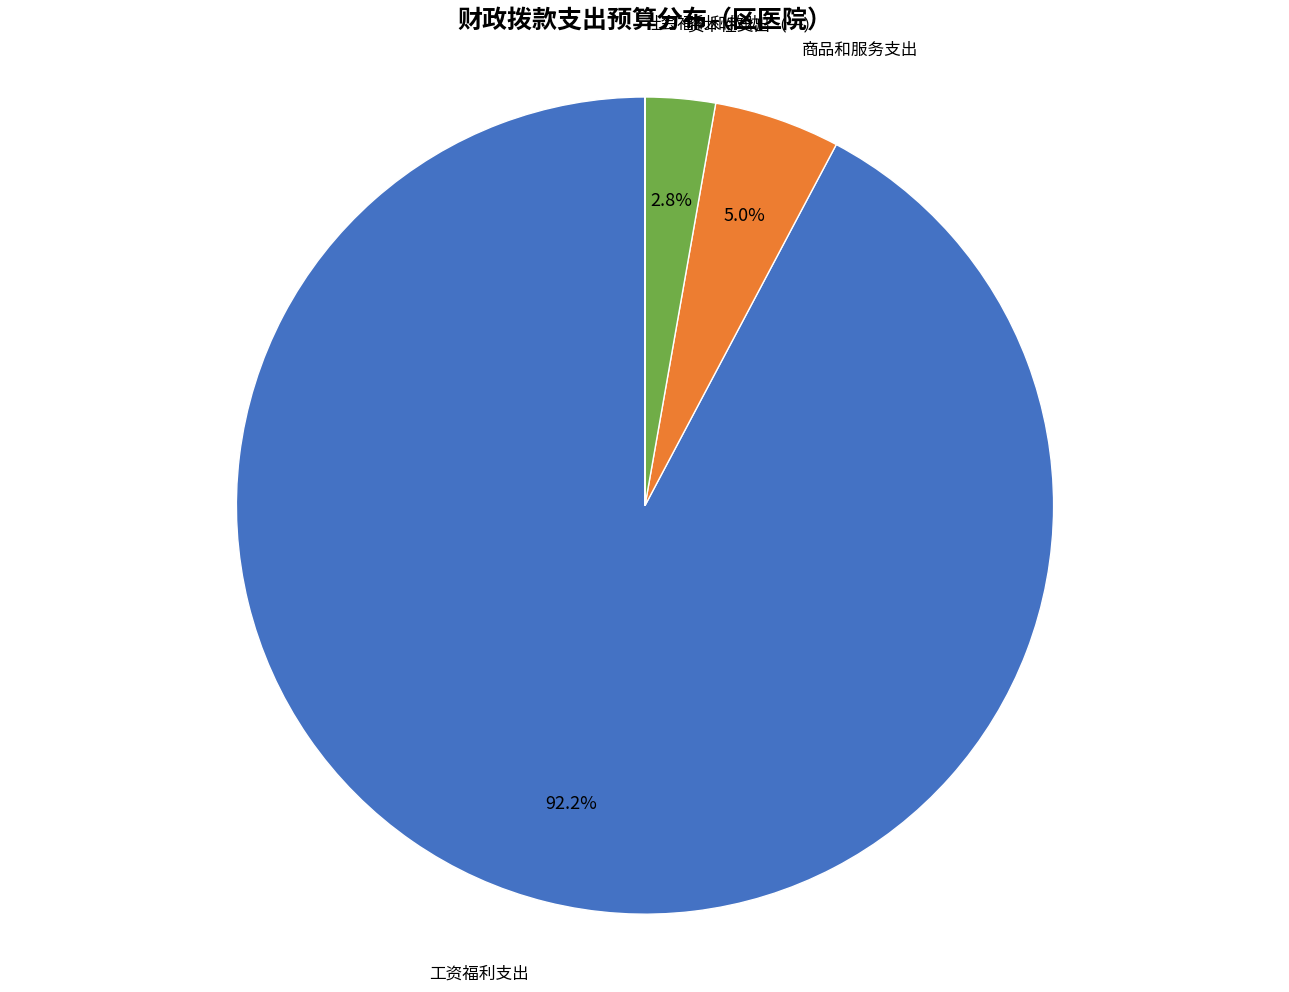

Does any single category account for the majority?

Yes